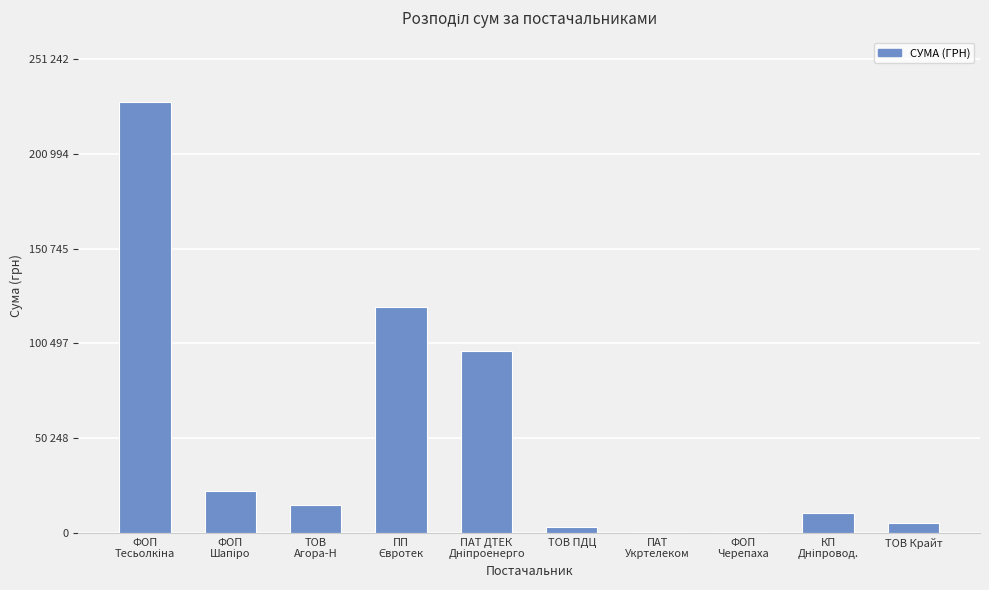

Are the bars horizontal?

No